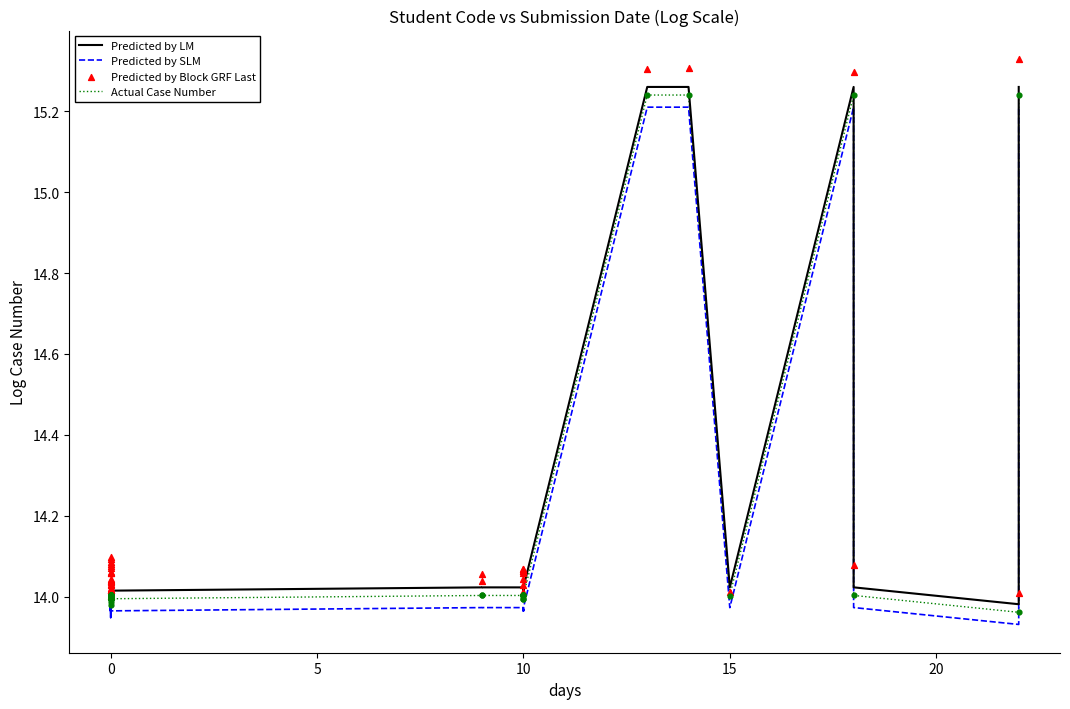

Which series reaches the minimum Y coordinate?

Predicted by SLM